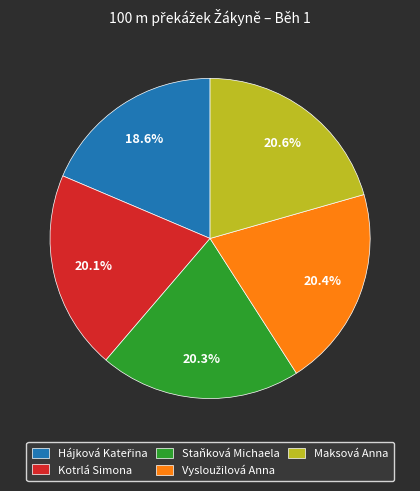

Is the sum of Maksová Anna and Staňková Michaela greater than half?

No